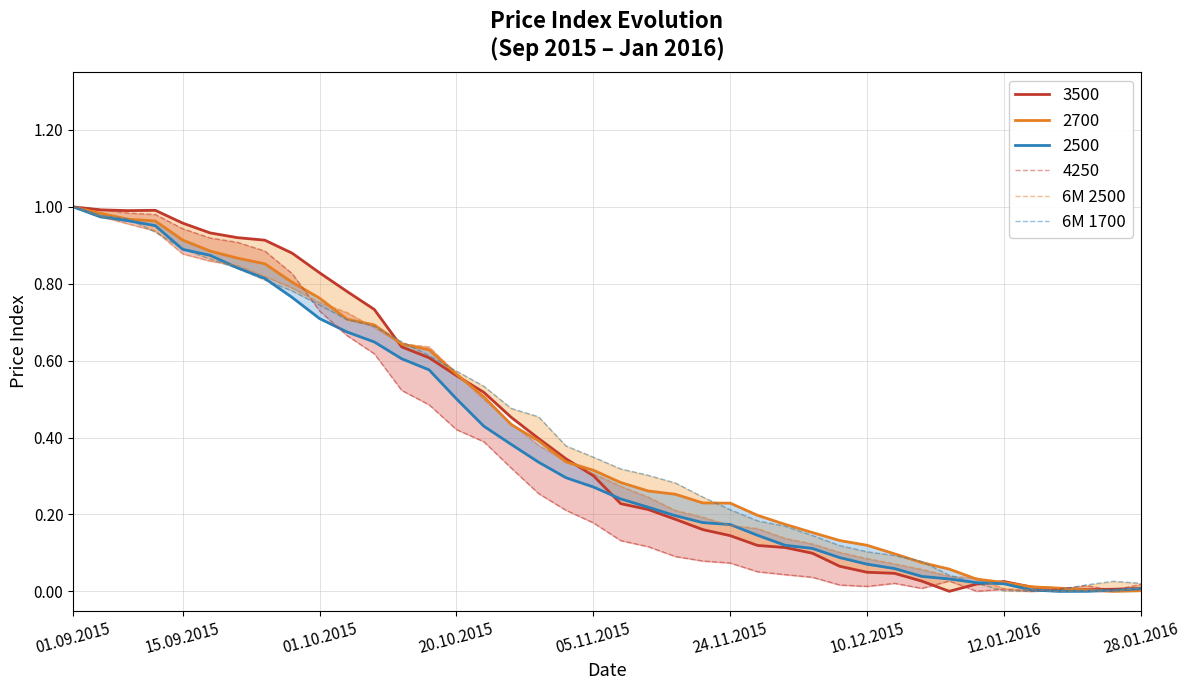

Does the chart have visible grid lines?

Yes